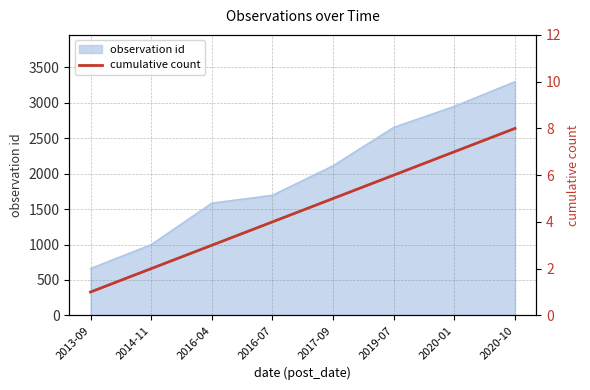

At which label does the data first exceed 5?

2019-07